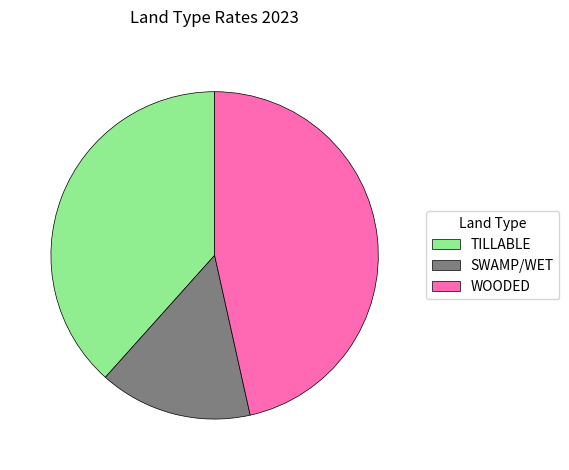

Which slice is the largest?

WOODED